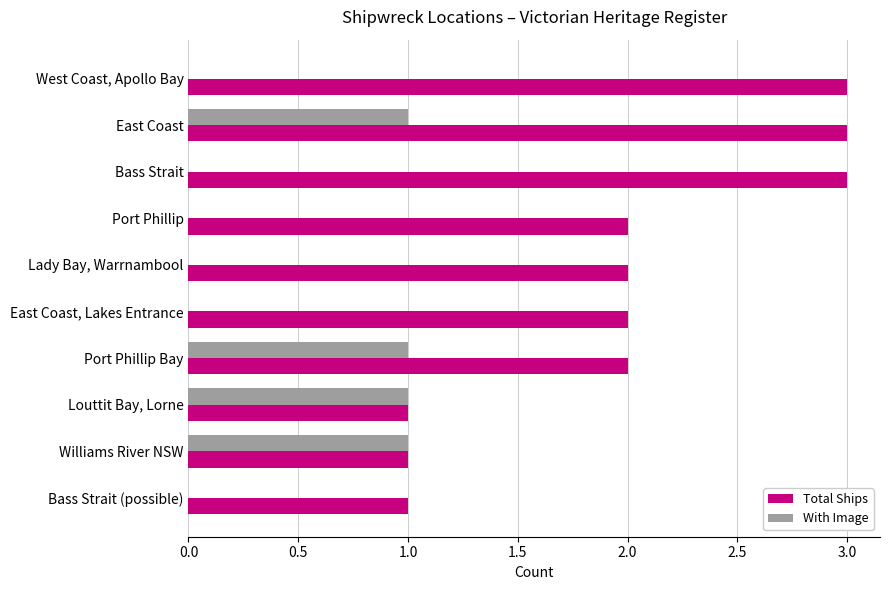

Read the Total Ships value at Bass Strait.

3